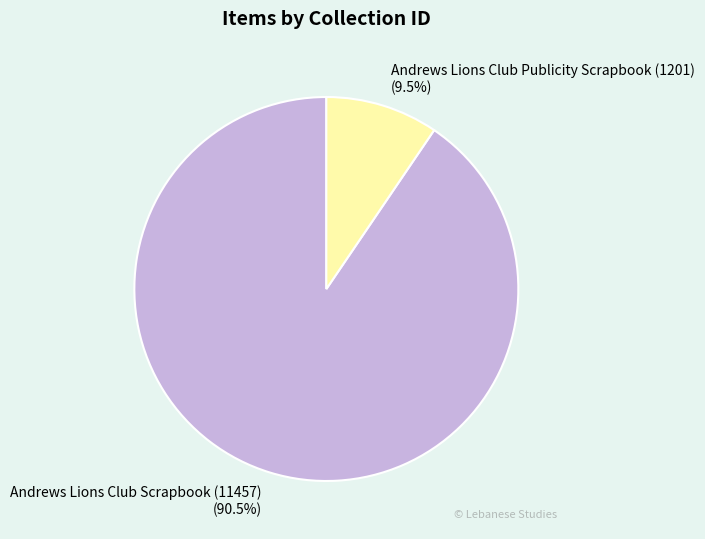

What percentage do Andrews Lions Club Scrapbook (11457) and Andrews Lions Club Publicity Scrapbook (1201) together represent?

100.0%